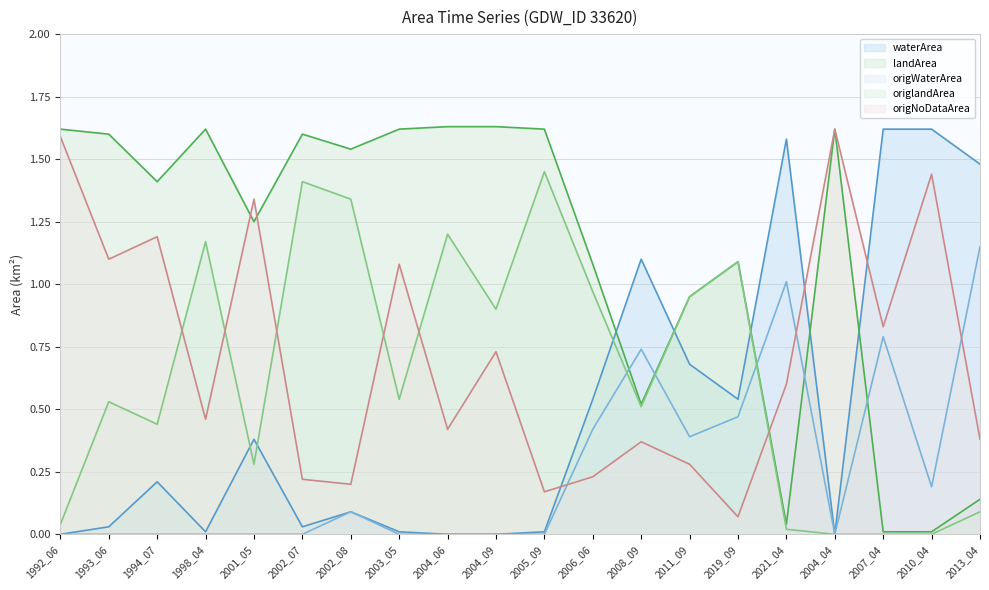

Does the chart have visible grid lines?

Yes